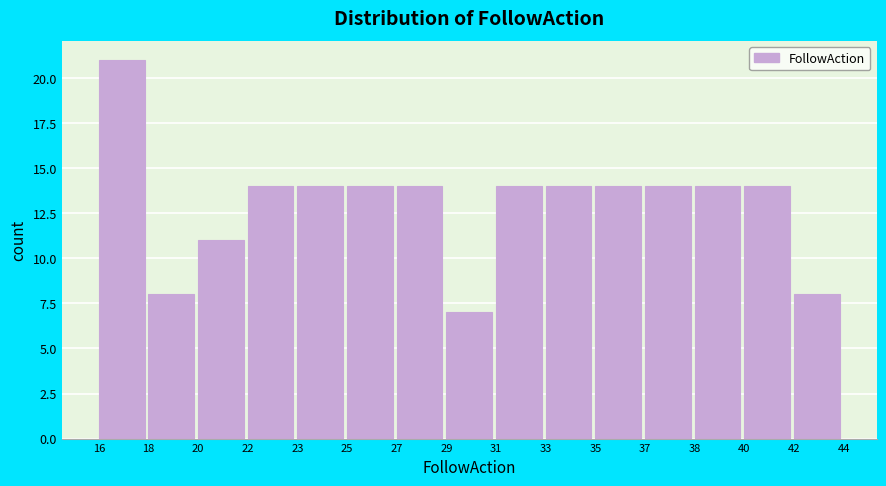

Reading right to left, extract all data points from this chart.

42=8	40=14	38=14	37=14	35=14	33=14	31=14	29=7	27=14	25=14	23=14	22=14	20=11	18=8	16=21